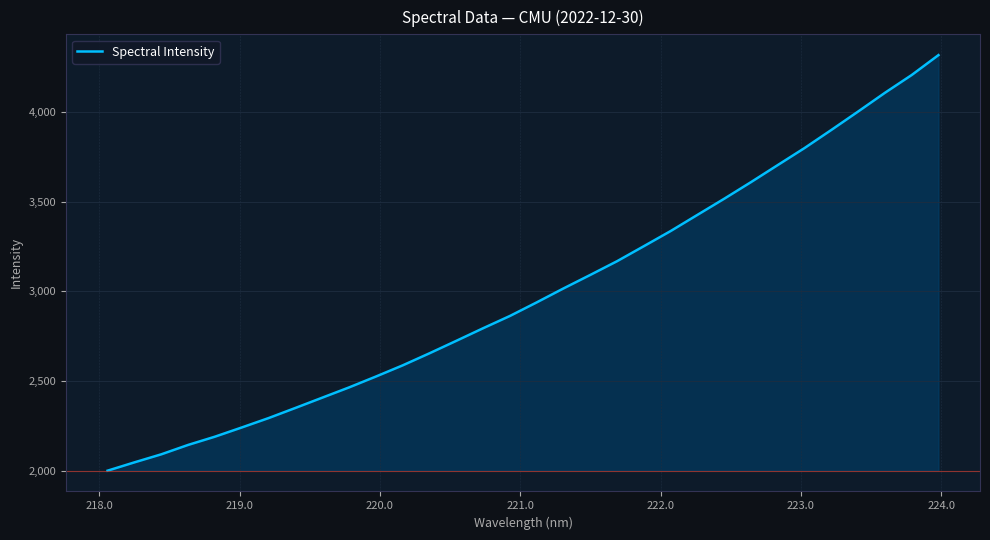

What is the difference between the maximum and minimum values?

2319.7